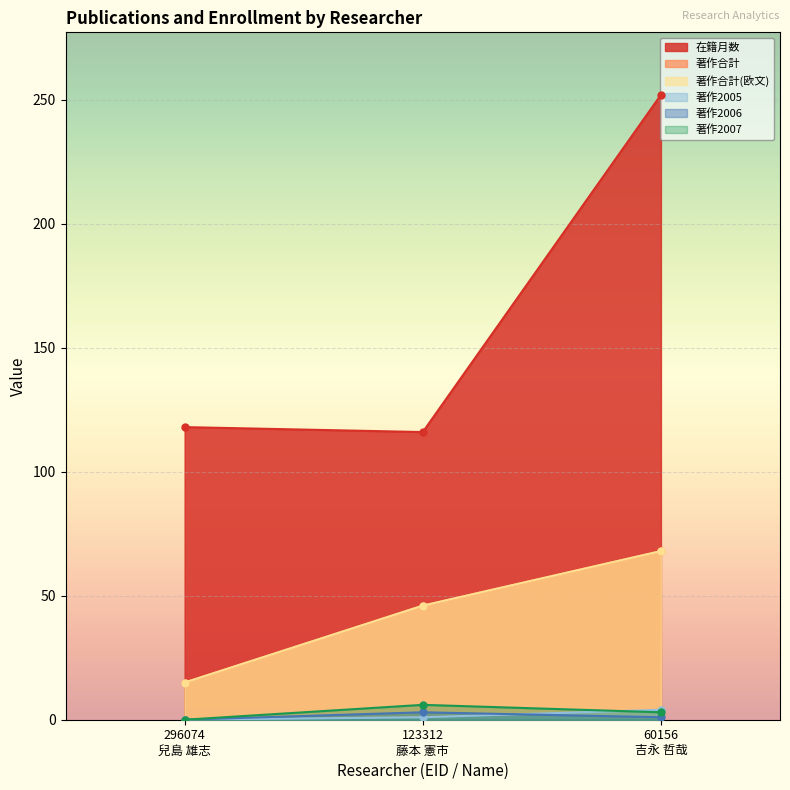

At which category is the sum across all series the highest?

60156
吉永 哲哉